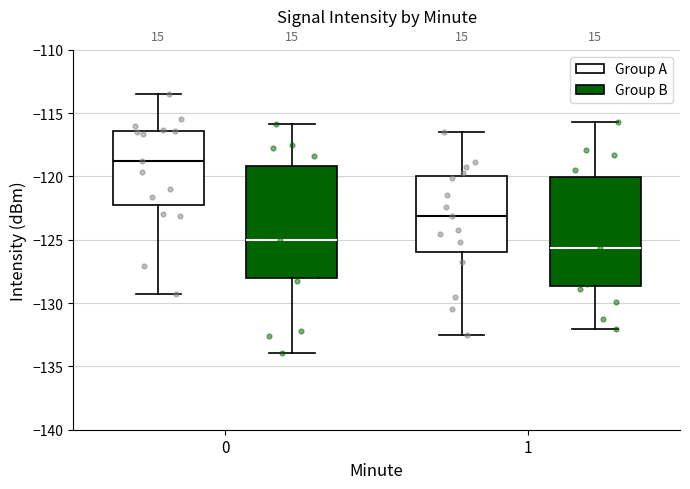

Where is the lower edge of the box for 0 (Group B) on the y-axis? The values are not printed on the chart, so give them approximately, as read against the axis.

-128.0